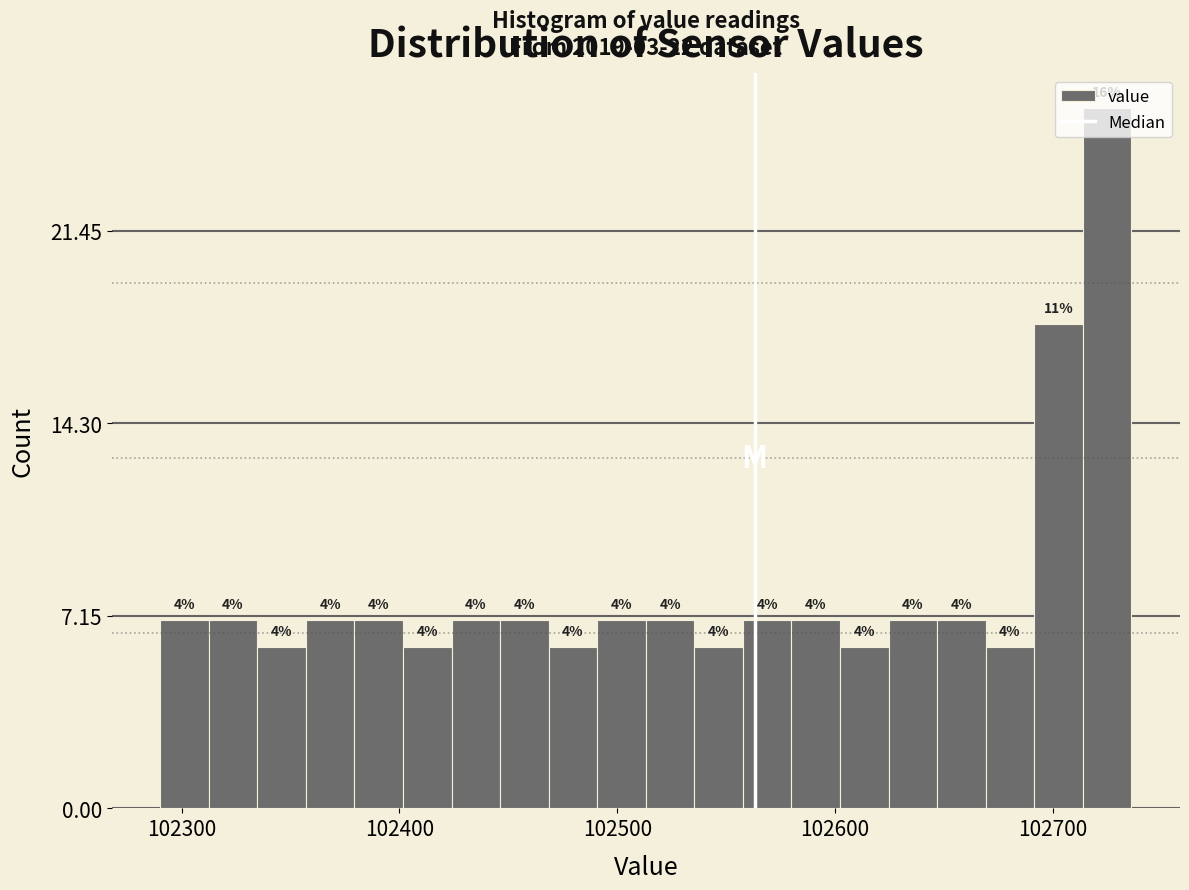

Around what value on the x-axis is the tallest bar? Give the approximate position of its centre, as read against the axis.

102720